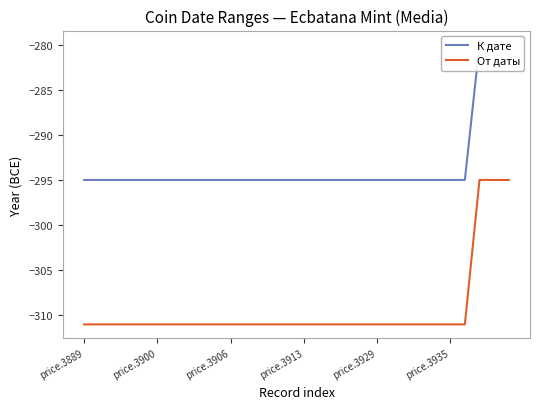

What is the highest value of the От даты series?

-295